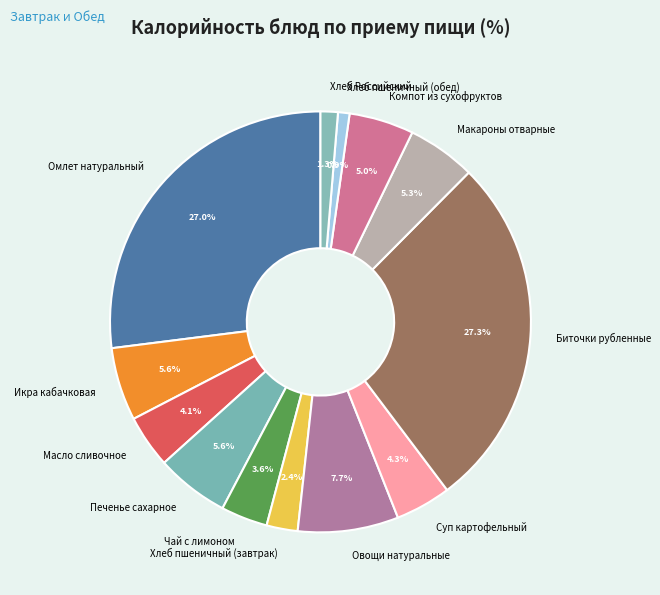

What percentage is the Хлеб пшеничный (завтрак) slice, to the nearest percent?

2%